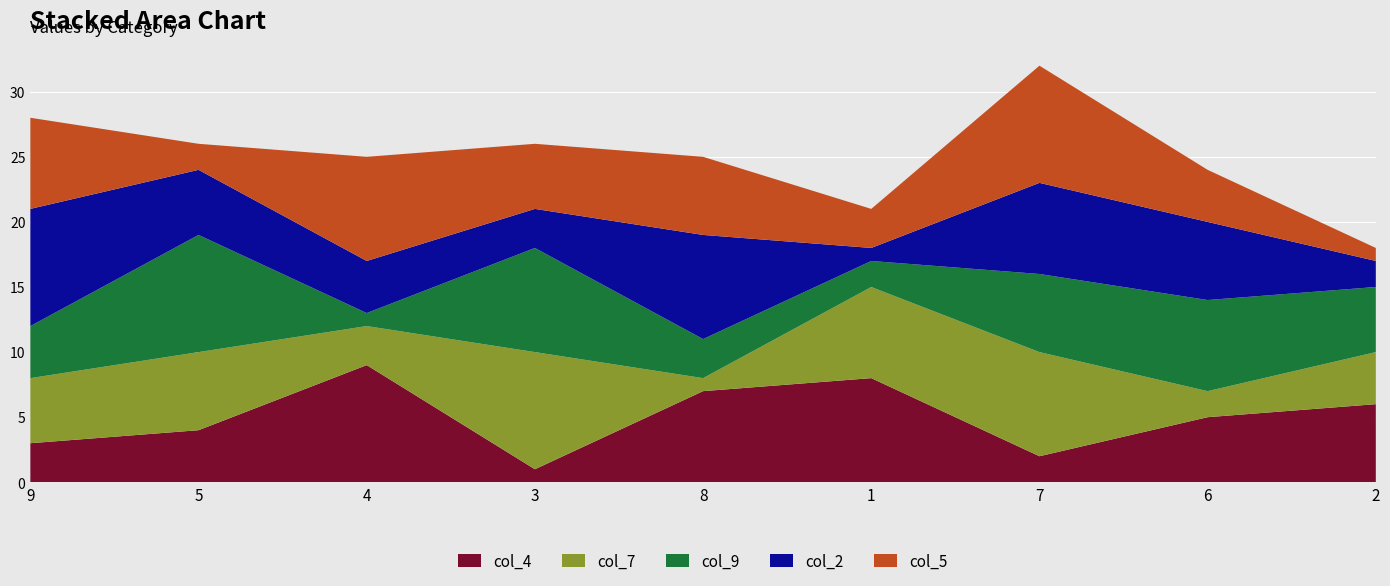

Reading right to left, what are all the values shown in this chart?

col_4: 2=6	6=5	7=2	1=8	8=7	3=1	4=9	5=4	9=3
col_7: 2=4	6=2	7=8	1=7	8=1	3=9	4=3	5=6	9=5
col_9: 2=5	6=7	7=6	1=2	8=3	3=8	4=1	5=9	9=4
col_2: 2=2	6=6	7=7	1=1	8=8	3=3	4=4	5=5	9=9
col_5: 2=1	6=4	7=9	1=3	8=6	3=5	4=8	5=2	9=7